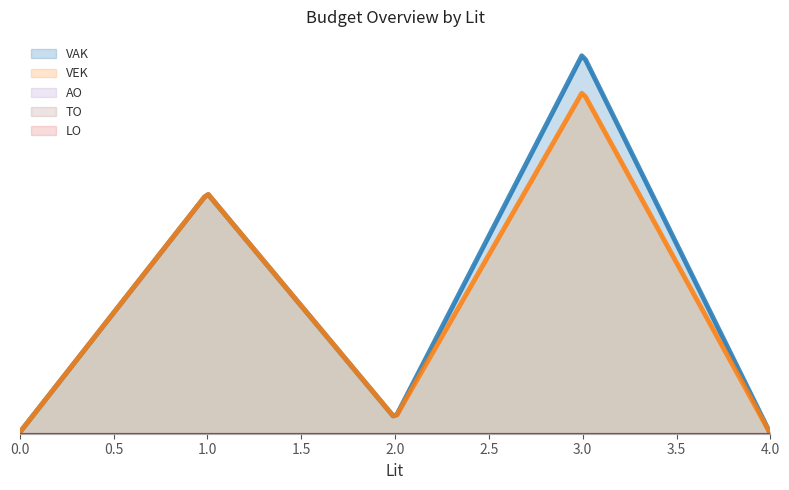

What are all the series names shown in the legend?

VAK, VEK, AO, TO, LO